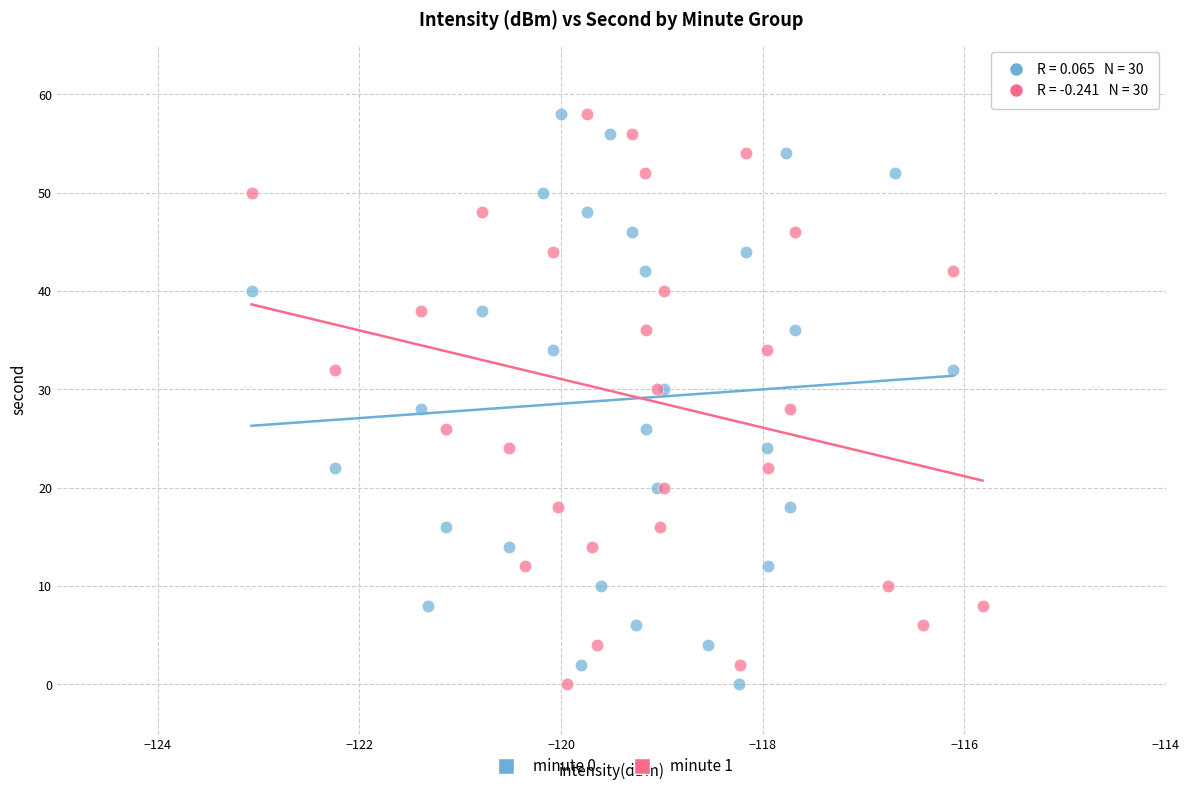

What are all the series names shown in the legend?

minute 0, minute 1